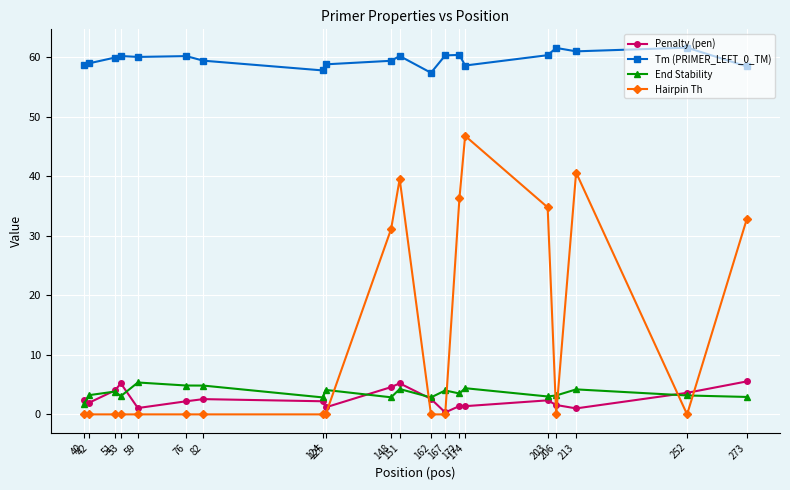

Between 172 and 174, which series saw the biggest shift?

Hairpin Th